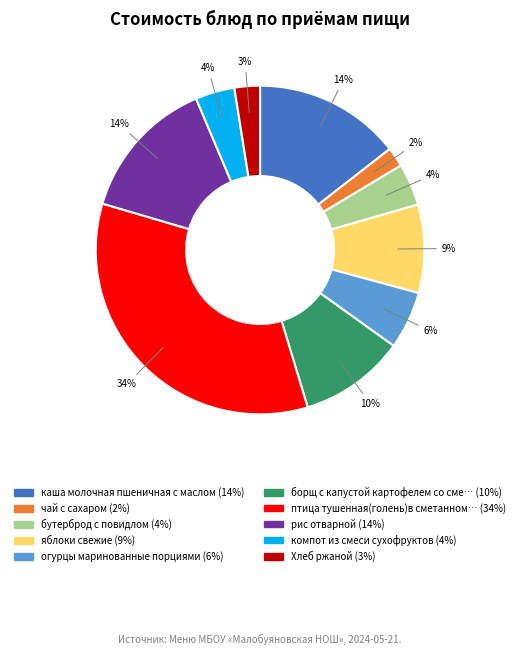

Is there a majority slice in this chart?

No